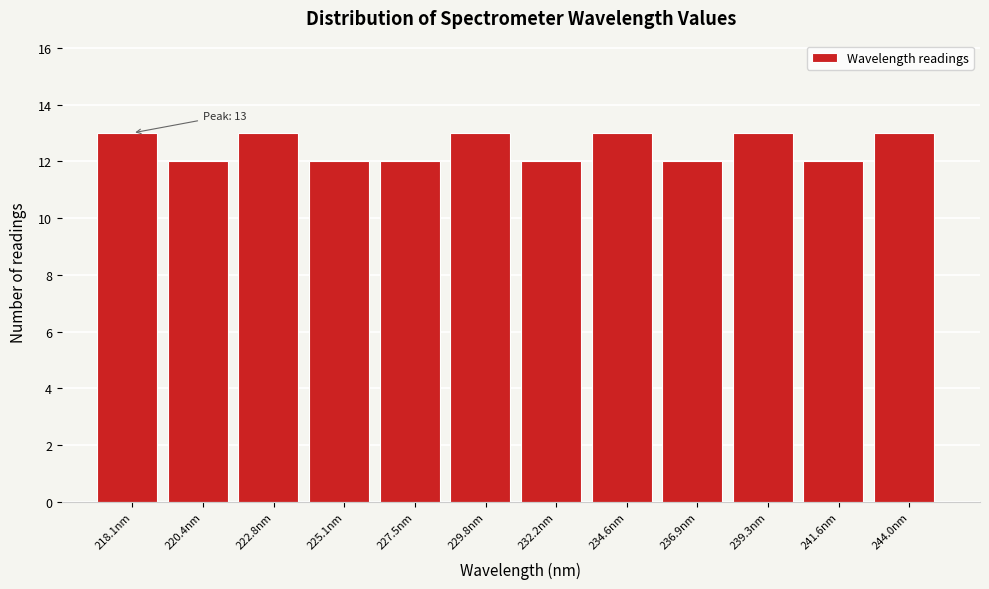

Reading left to right, transcribe all the data shown in this chart.

218.1nm=13	220.4nm=12	222.8nm=13	225.1nm=12	227.5nm=12	229.8nm=13	232.2nm=12	234.6nm=13	236.9nm=12	239.3nm=13	241.6nm=12	244.0nm=13